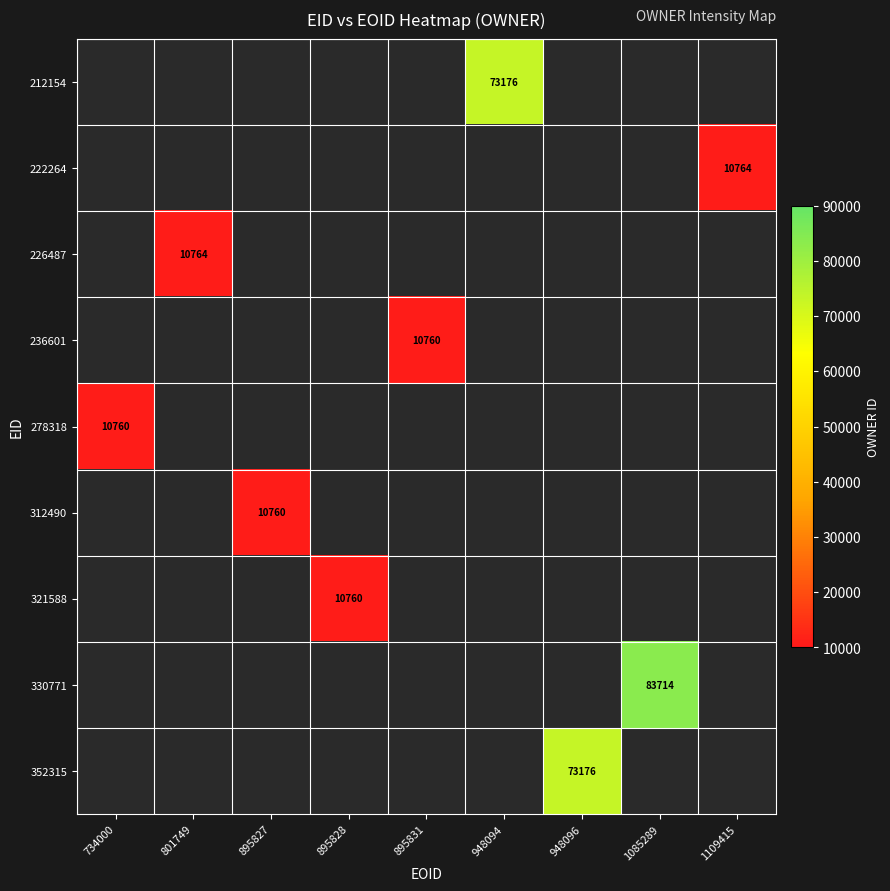

What is the greatest value displayed?

83714.0